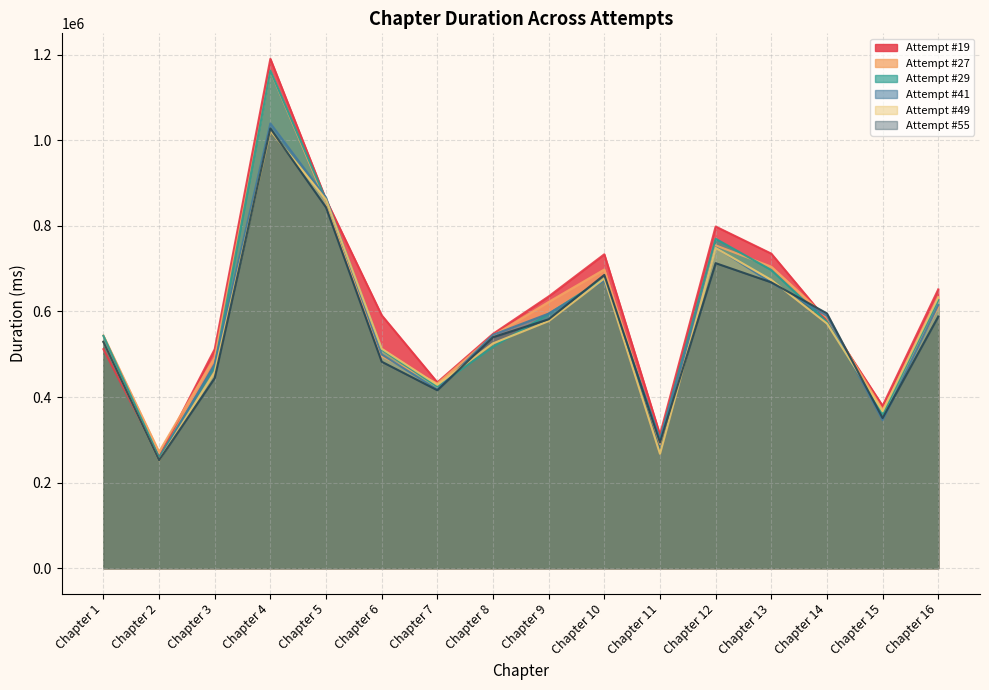

In Attempt #19, how many points are lower than both neighbors (excluding endpoints)?

4